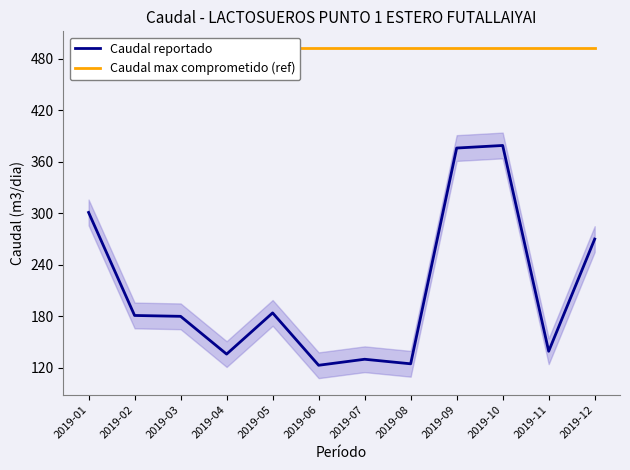

At how many categories does at least one series exceed 384?

12